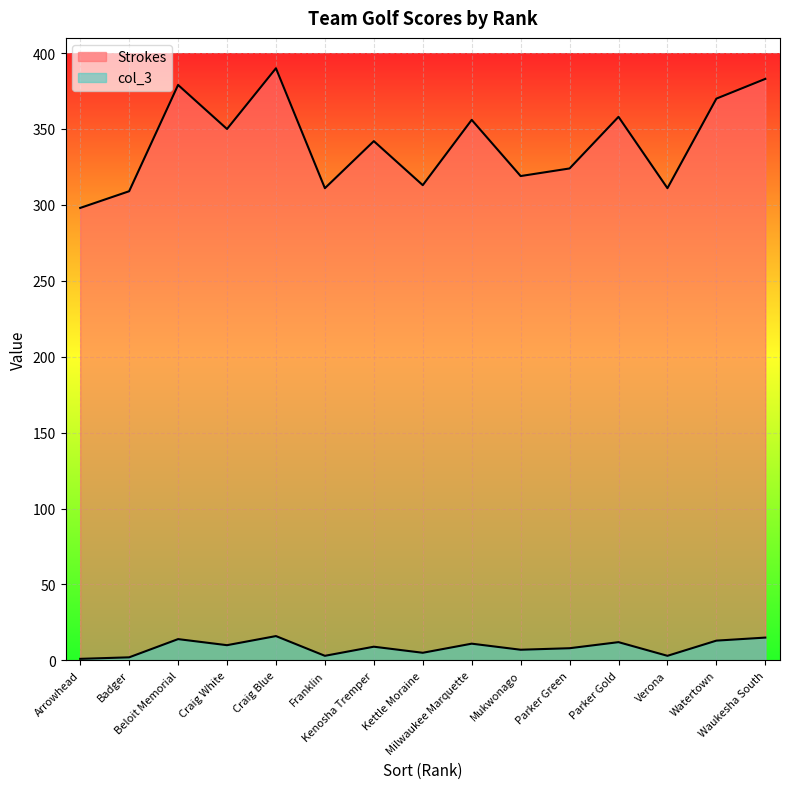

Which category has the lowest value in the col_3 series?

Arrowhead